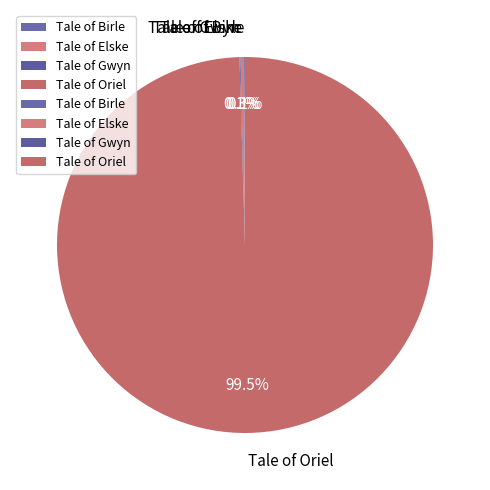

Which category accounts for the majority?

Tale of Oriel